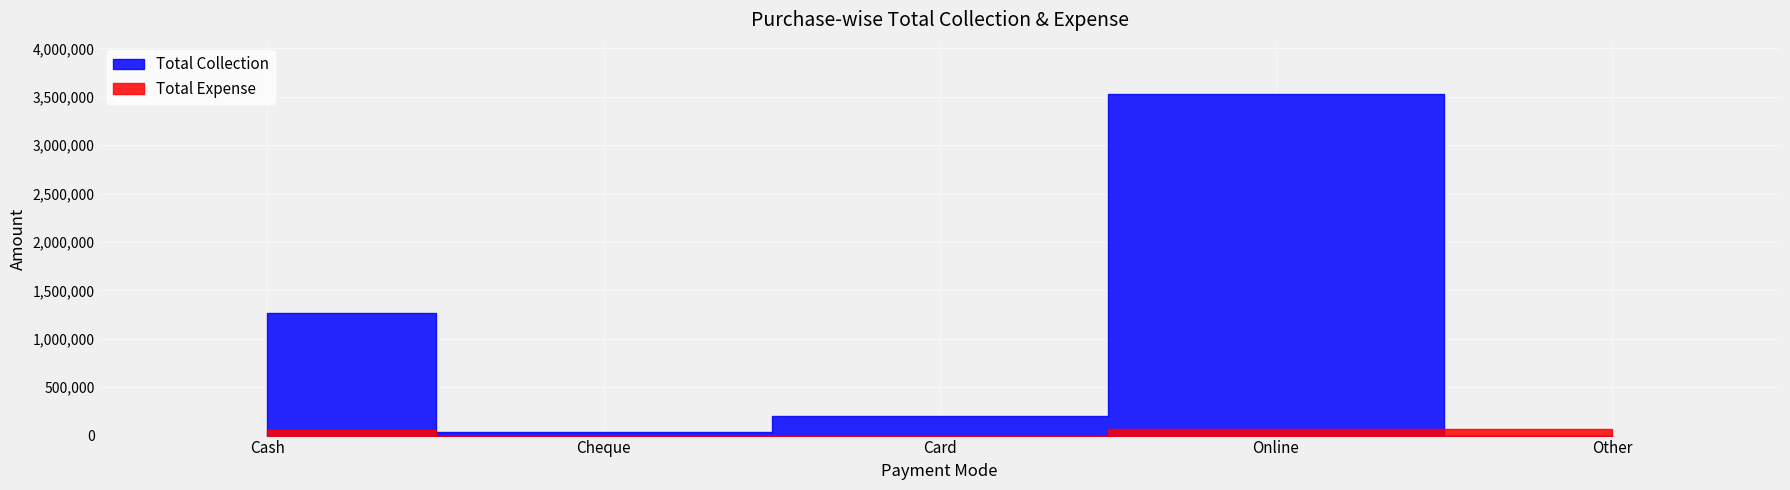

What is the spread (max minus min) of values at Online?

3464767